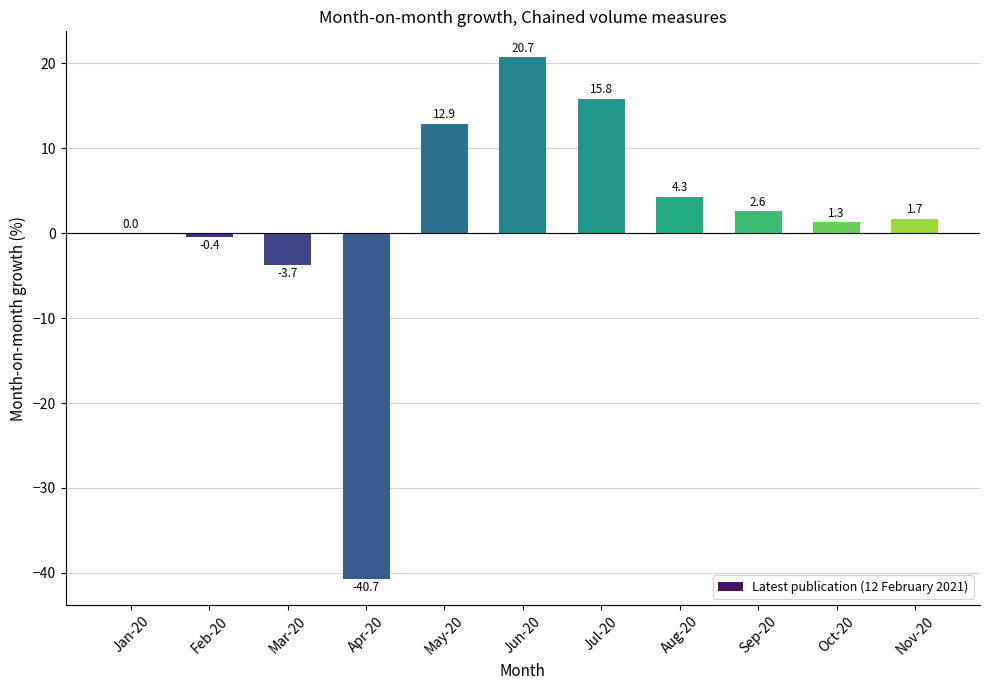

At which label does the data first exceed 1?

May-20